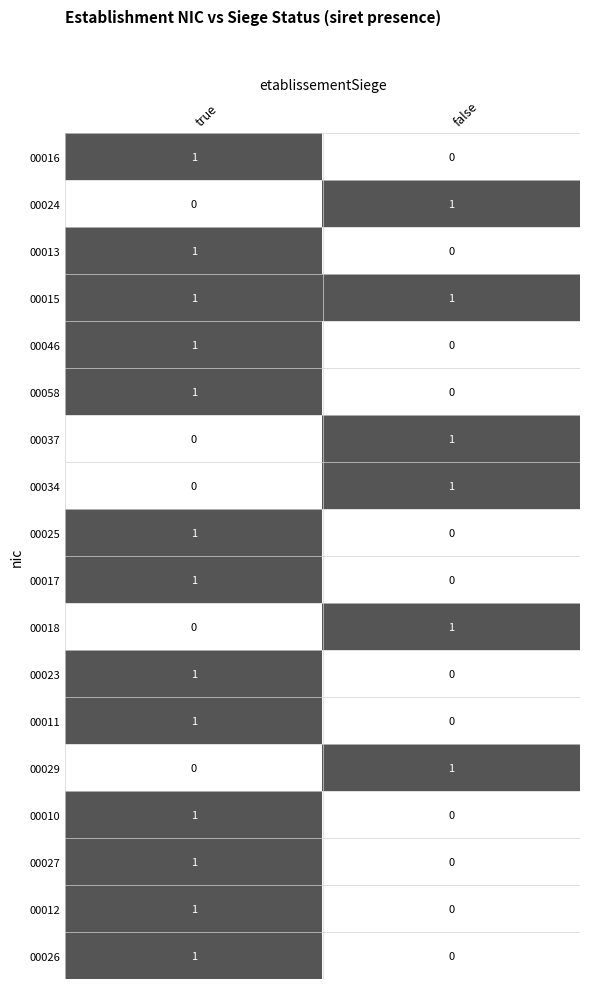

The 00011 series shows 1 at false. True or false?

False